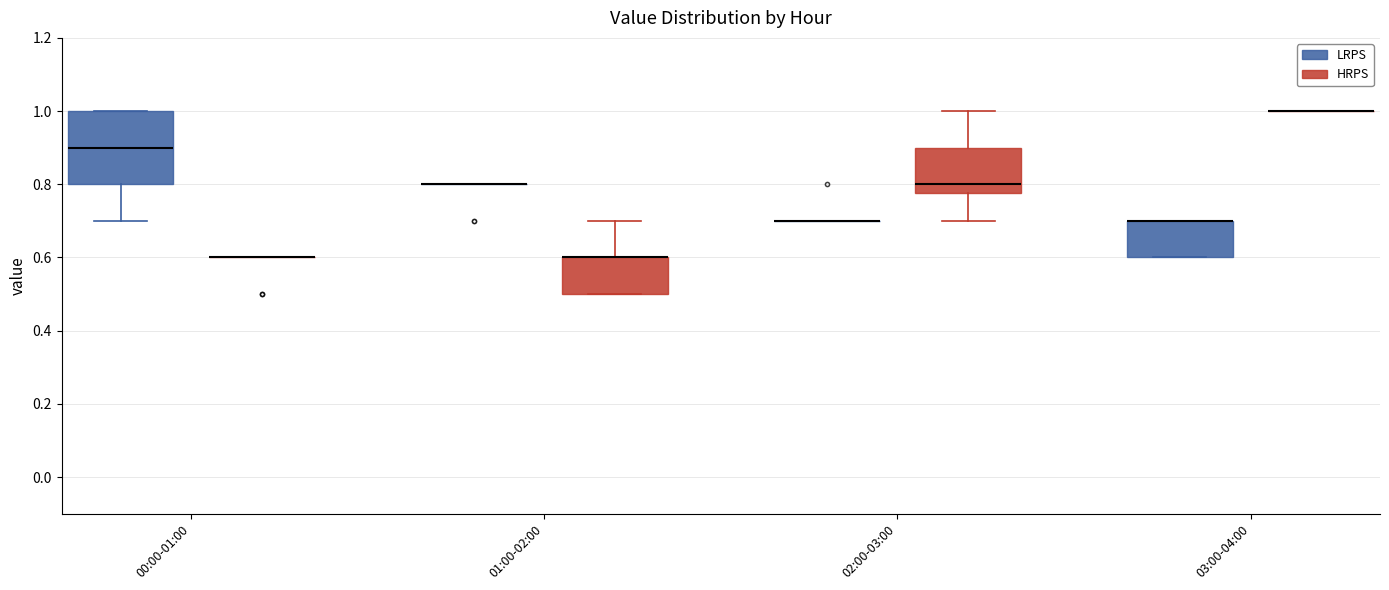

Reading left to right, transcribe this box plot: for each box, give where its median line is, the range the box spans, and where its two whiskers end, as read against the y-axis. The values are not printed on the chart, so give them approximately, as read against the axis.

00:00-01:00 (LRPS): median 0.90, box 0.80 to 1.00, whiskers 0.70 to 1.00
00:00-01:00 (HRPS): box collapsed to a line at 0.60, whiskers 0.60 to 0.60
01:00-02:00 (LRPS): box collapsed to a line at 0.80, whiskers 0.80 to 0.80
01:00-02:00 (HRPS): median 0.60 (drawn on the box's upper edge), box 0.50 to 0.60, whiskers 0.50 to 0.70
02:00-03:00 (LRPS): box collapsed to a line at 0.70, whiskers 0.70 to 0.70
02:00-03:00 (HRPS): median 0.80, box 0.78 to 0.90, whiskers 0.70 to 1.00
03:00-04:00 (LRPS): median 0.70 (drawn on the box's upper edge), box 0.60 to 0.70, whiskers 0.60 to 0.70
03:00-04:00 (HRPS): box collapsed to a line at 1.00, whiskers 1.00 to 1.00